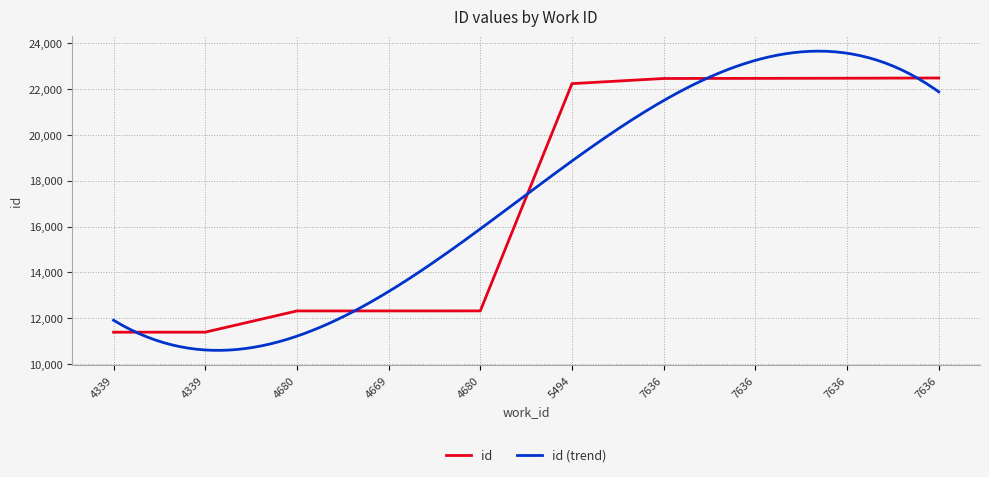

List the labels in order of value, smallest first.

4339, 4339, 4680, 4669, 4680, 5494, 7636, 7636, 7636, 7636